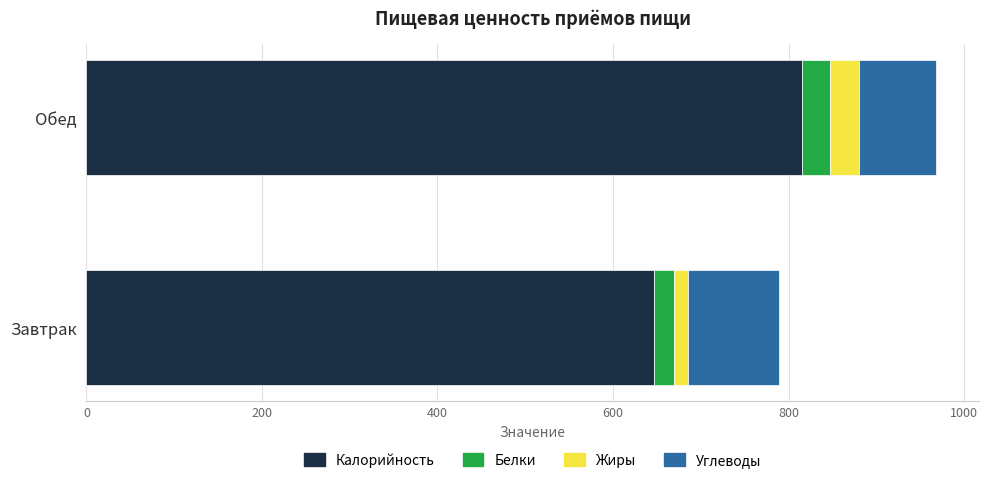

What position from the left is Завтрак?

1